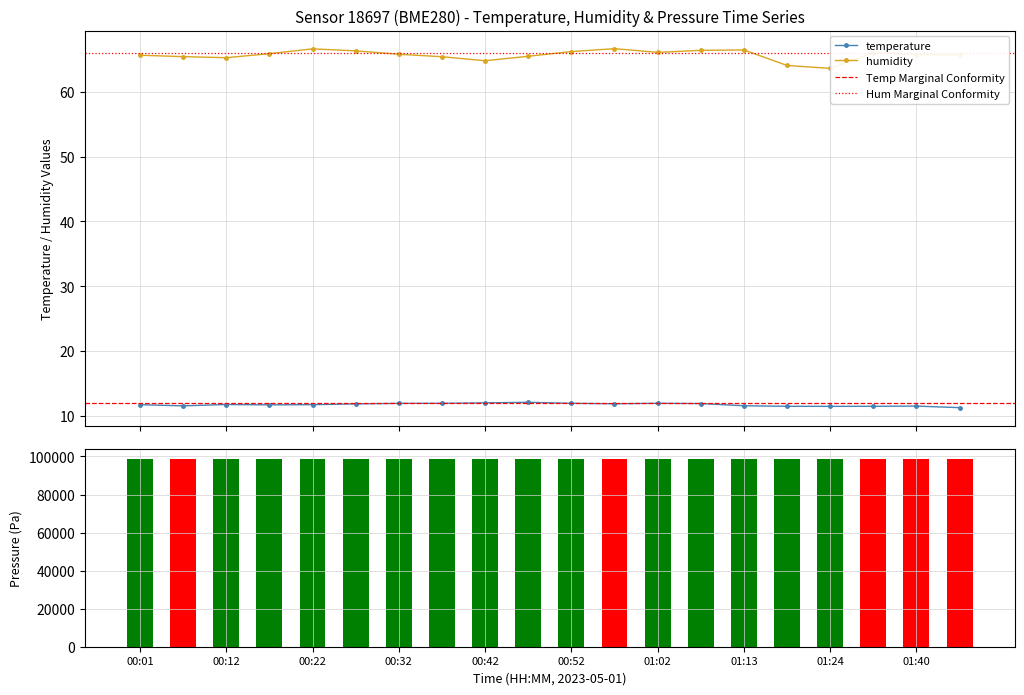

What is the difference between the highest and lowest values at 01:24?

52.1